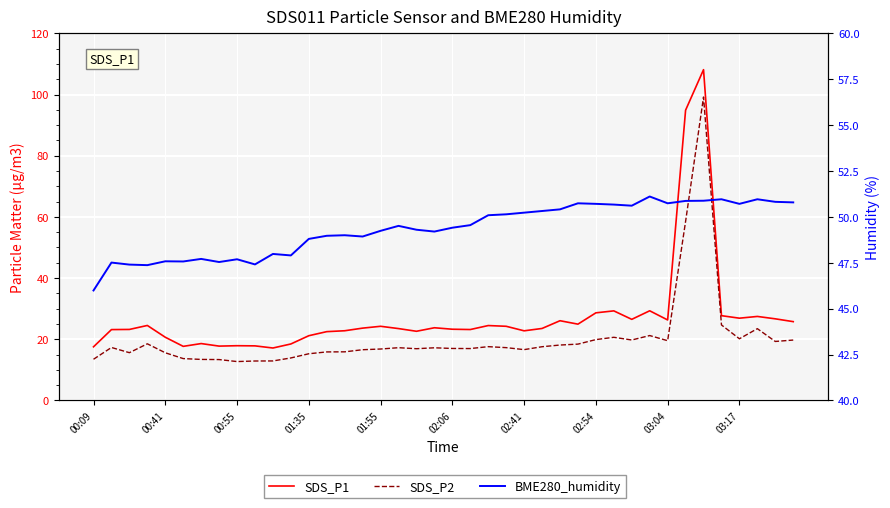

What is the total value across all series at 17?

90.2